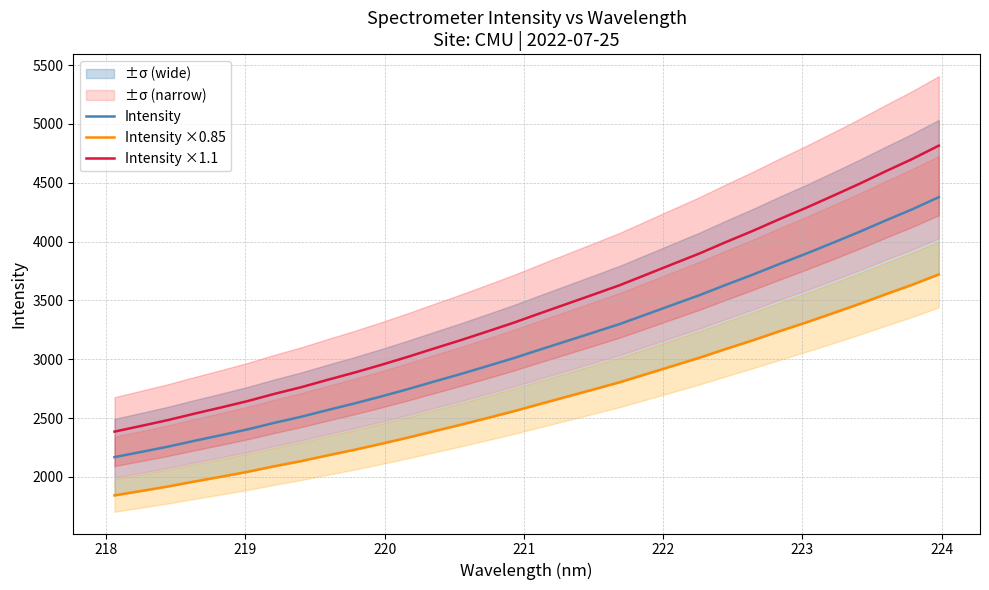

True or false: Intensity ×0.85 and Intensity cross at least once.

False